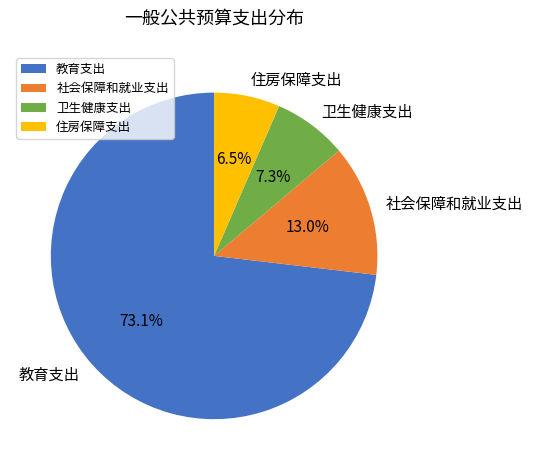

Which slice is the smallest?

住房保障支出